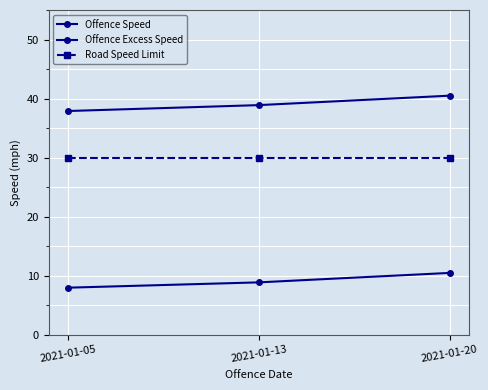

How many distinct data groups are displayed?

3